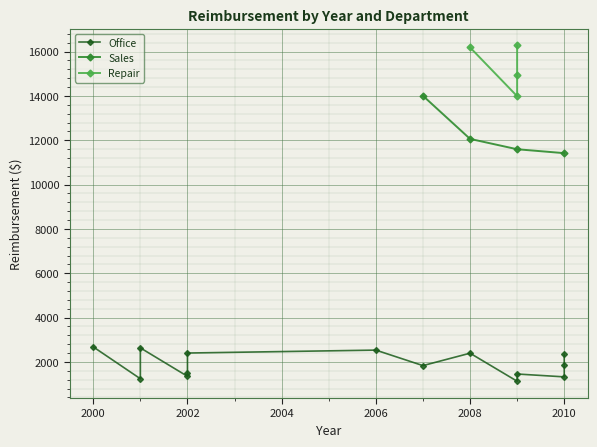

What is the maximum value for Sales?

14007.4